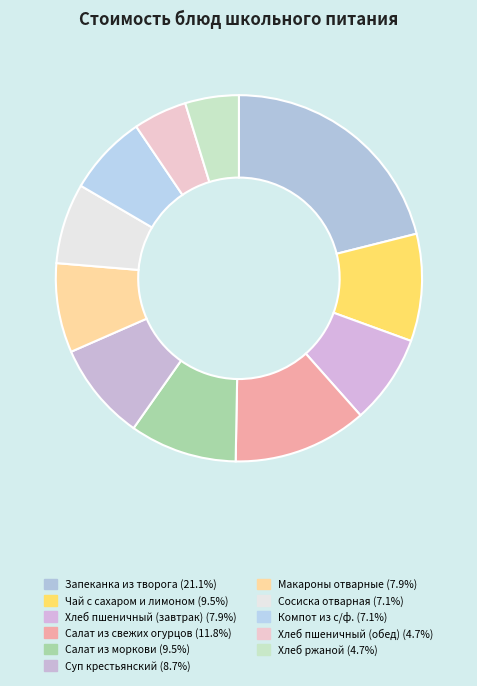

Which slice is the smallest?

Хлеб пшеничный (обед)